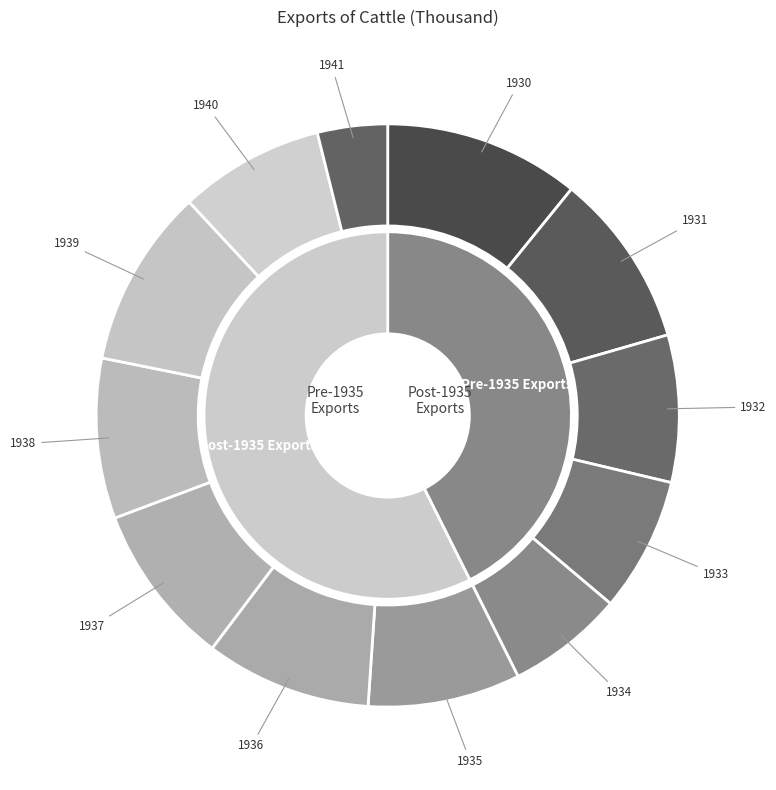

How many segments does this pie chart have?

12